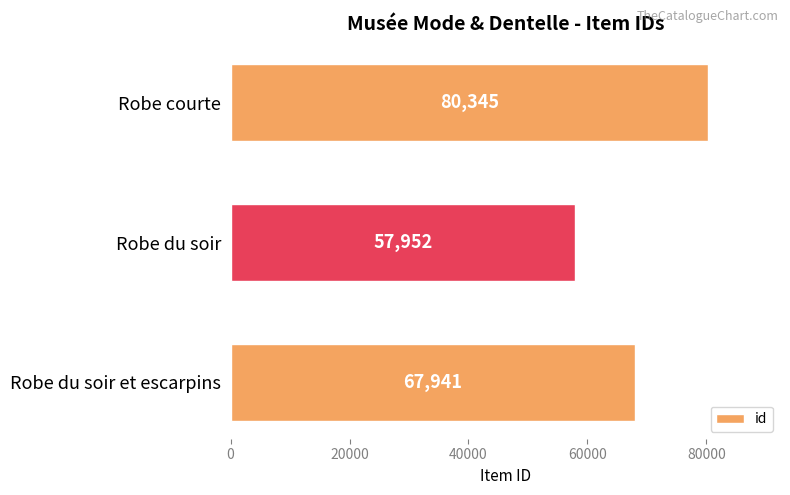

What is the difference between the maximum and minimum values?

22393